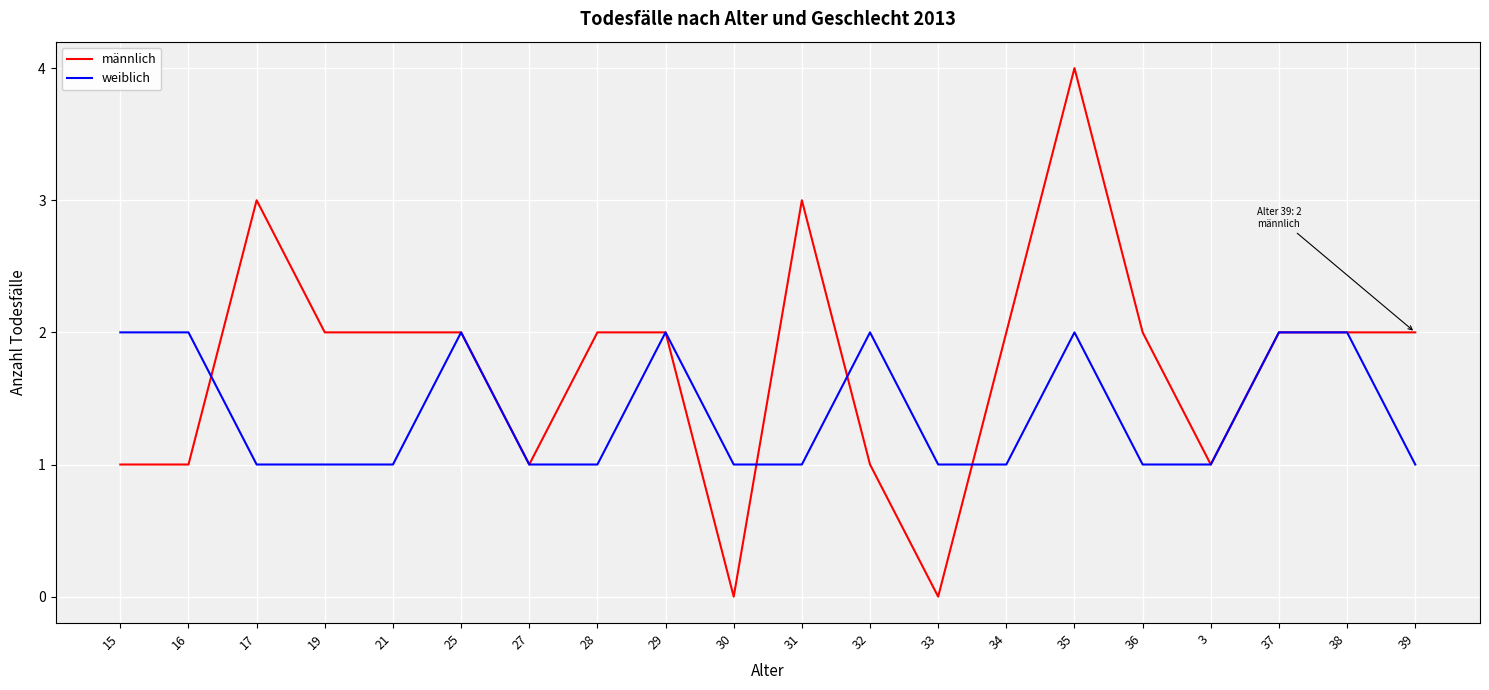

The männlich series shows 0 at 30. True or false?

True